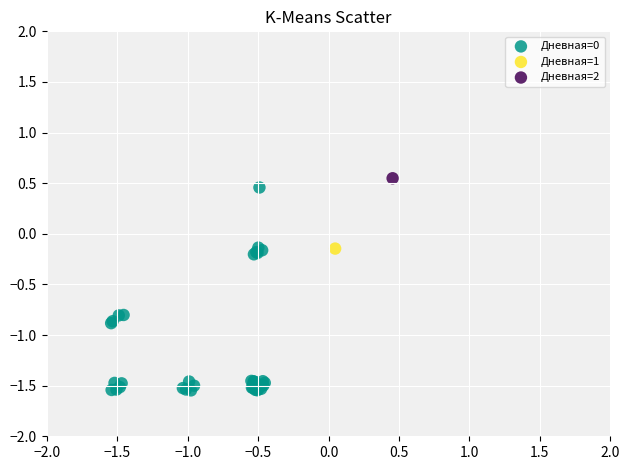

What are all the series names shown in the legend?

Дневная=0, Дневная=1, Дневная=2